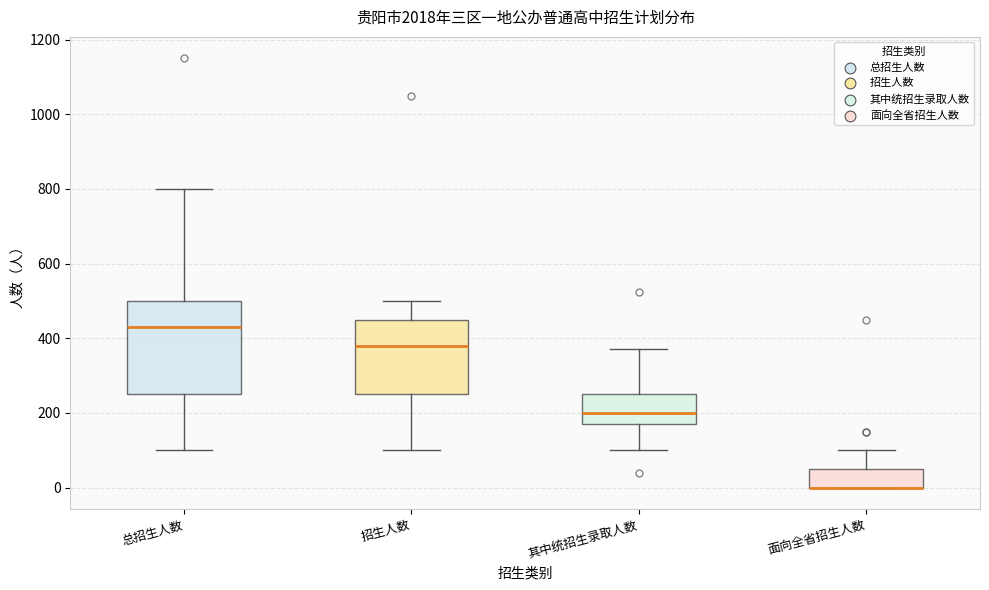

Where does the upper whisker of the box for 面向全省招生人数 end on the y-axis? The values are not printed on the chart, so give them approximately, as read against the axis.

100